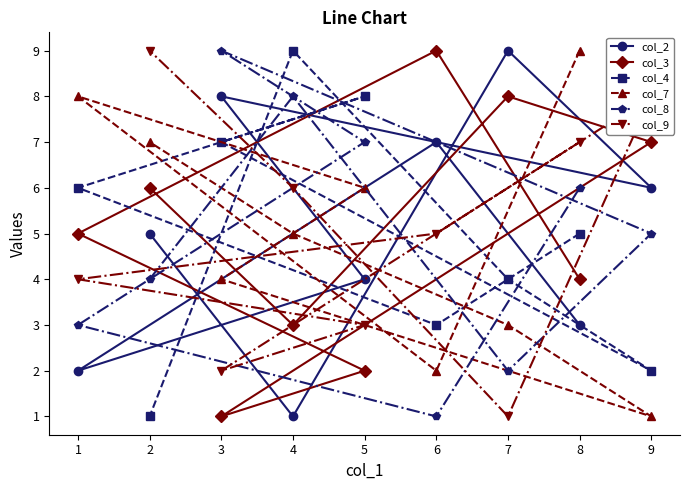

Does the chart have visible grid lines?

No